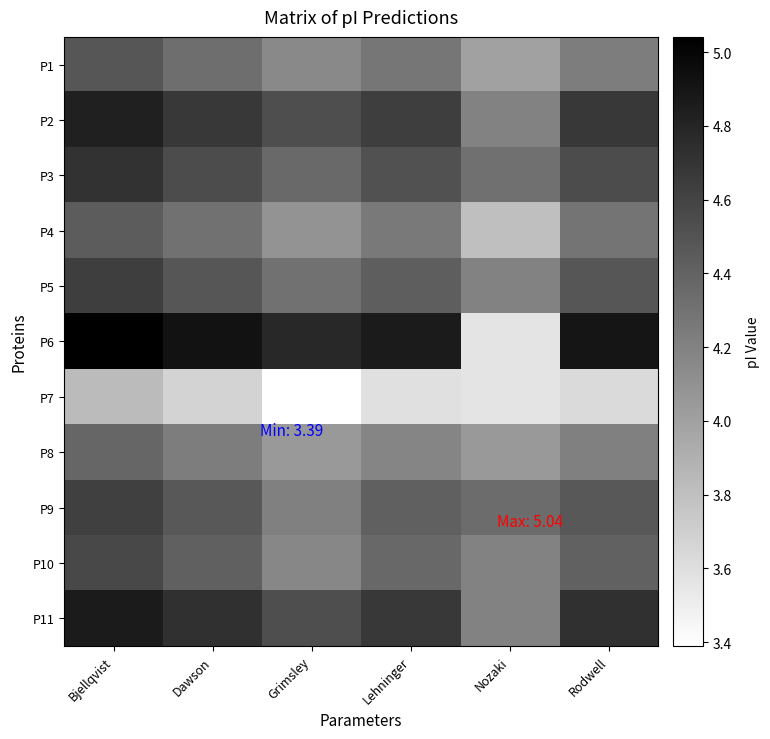

What is the spread (max minus min) of values at Grimsley?

1.4